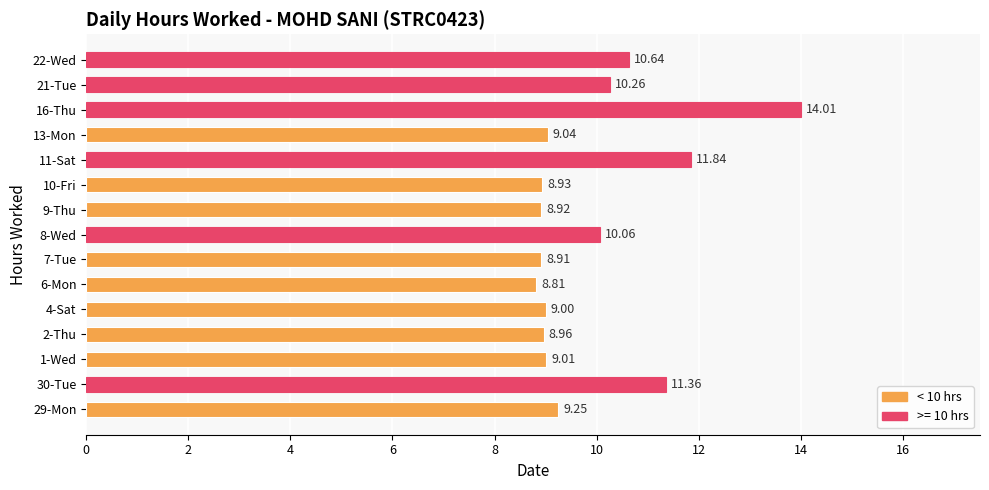

Which category has the highest value across all series?

16-Thu